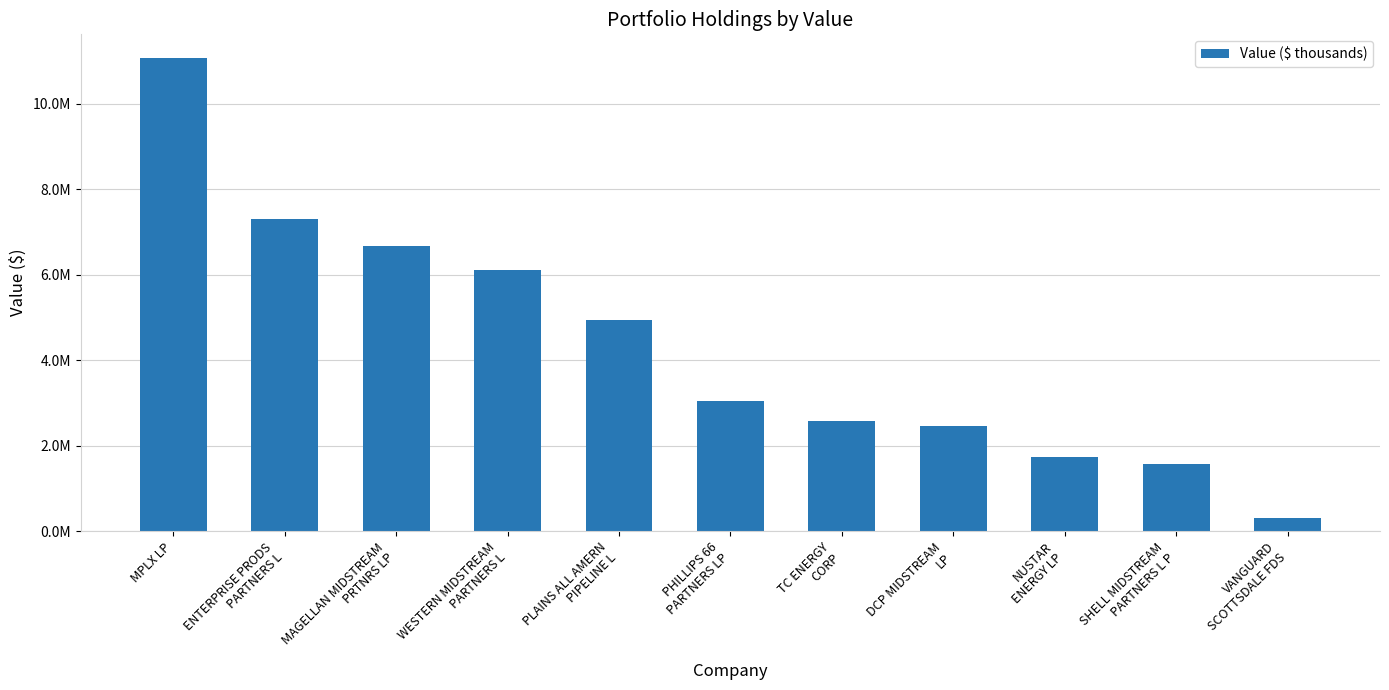

Does the chart contain any negative values?

No